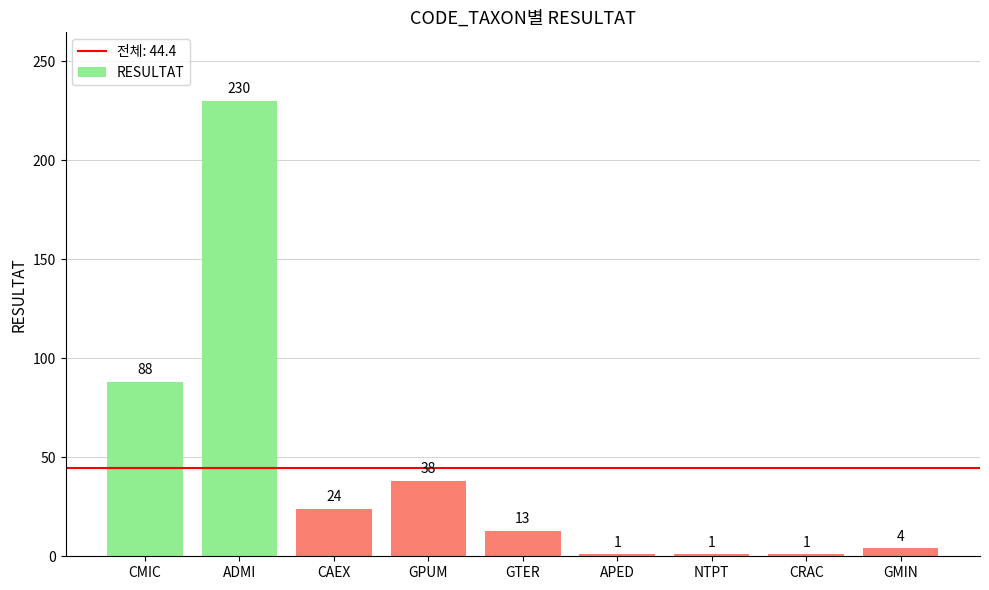

What is the label of the 9th bar from the right?

CMIC